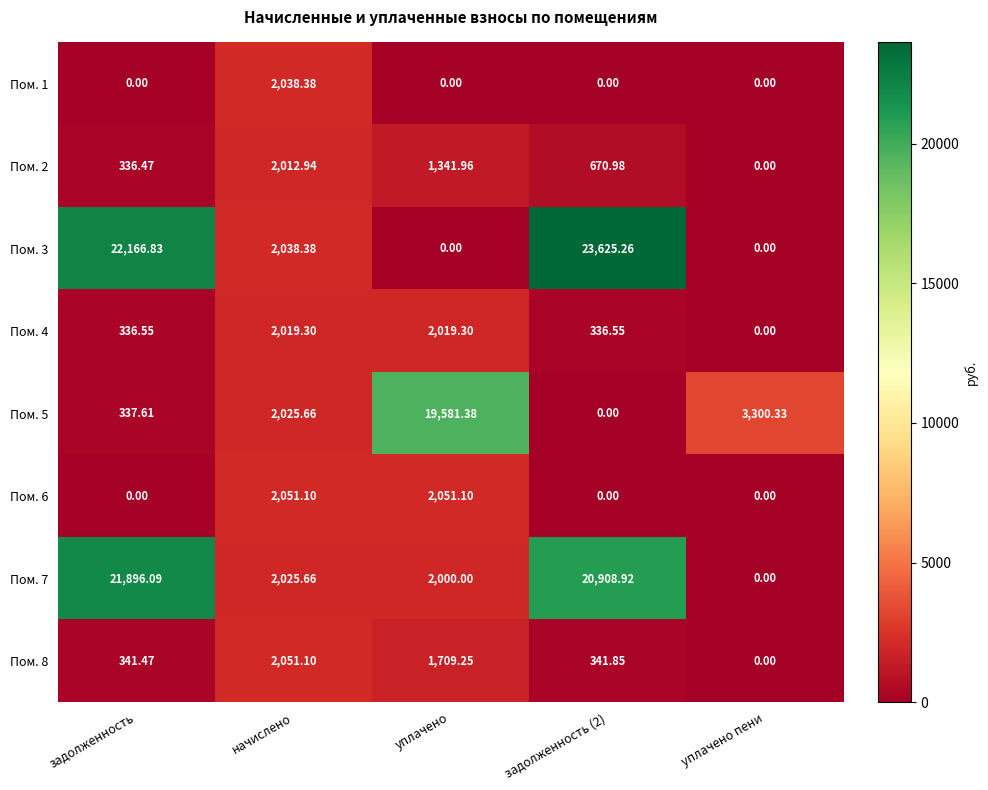

Where is Пом. 7 nearest to the value 10948?

начислено